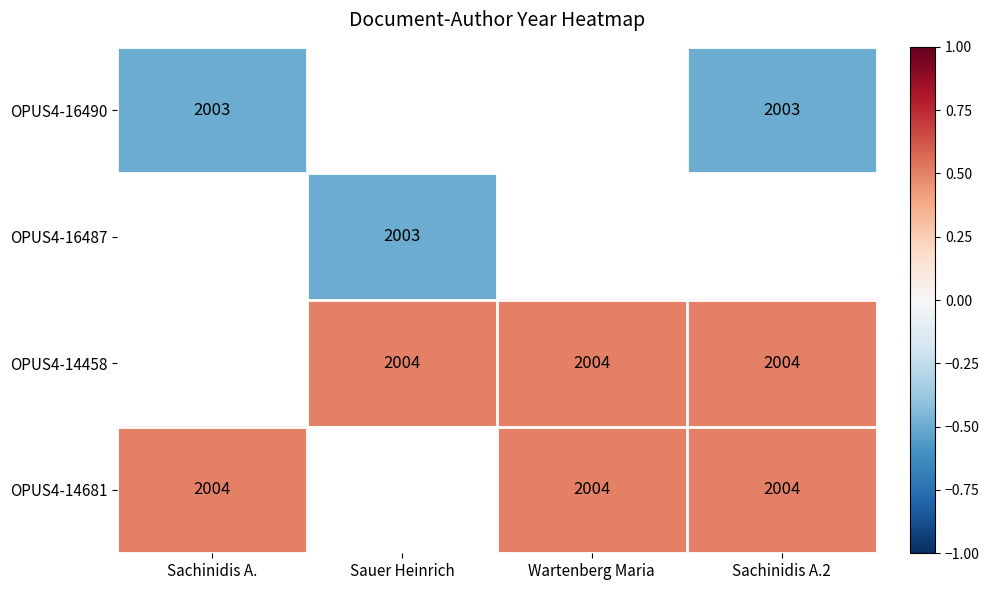

Rank the series by their average value, from lowest to highest.

OPUS4-16490, OPUS4-16487, OPUS4-14458, OPUS4-14681